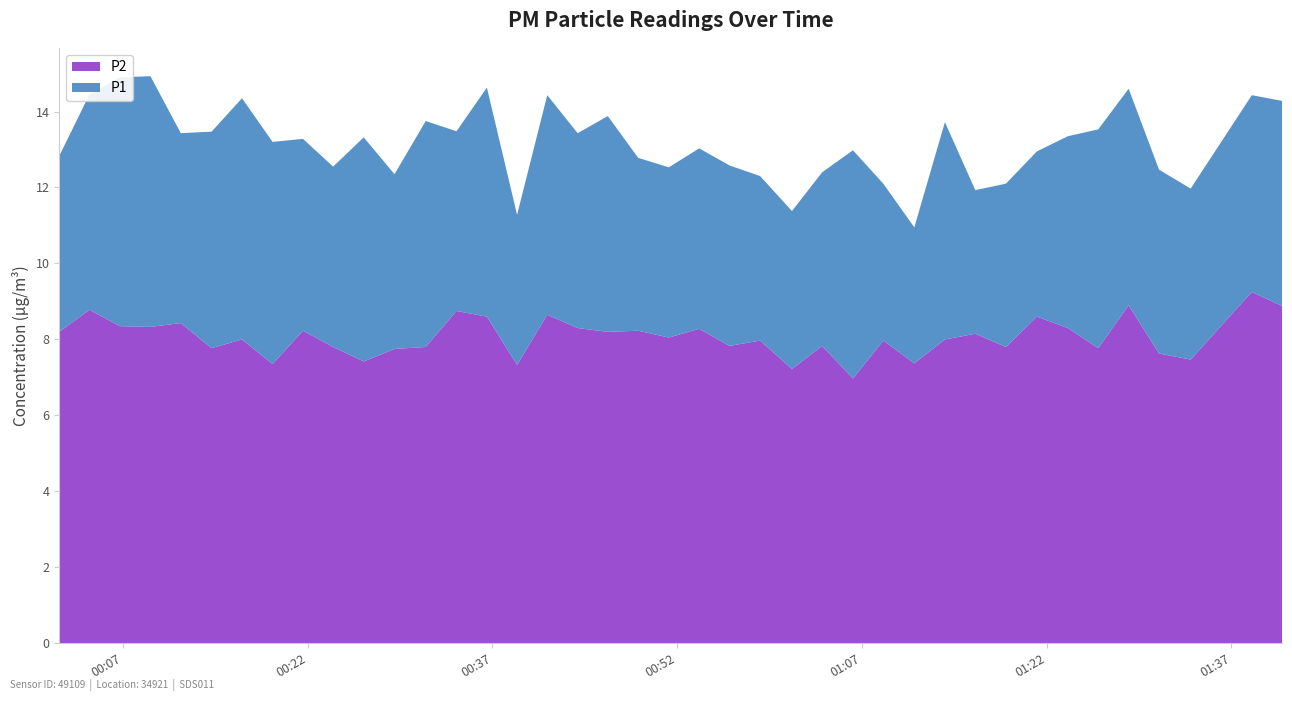

Reading right to left, transcribe all the data shown in this chart.

P1: 39=14.3	38=14.4	37=12.0	36=12.5	35=14.6	34=13.5	33=13.3	32=12.9	31=12.1	30=11.9	29=13.7	28=10.9	27=12.1	26=13.0	25=12.4	24=11.4	23=12.3	22=12.6	21=13.0	20=12.5	19=12.8	18=13.9	17=13.4	16=14.4	15=11.3	14=14.6	13=13.5	12=13.8	11=12.3	10=13.3	9=12.6	8=13.3	7=13.2	6=14.3	5=13.5	4=13.4	3=14.9	2=14.9	1=14.4	0=12.8
P2: 39=8.9	38=9.2	37=7.5	36=7.6	35=8.9	34=7.8	33=8.3	32=8.6	31=7.8	30=8.2	29=8.0	28=7.4	27=8.0	26=7.0	25=7.8	24=7.2	23=8.0	22=7.8	21=8.3	20=8.1	19=8.2	18=8.2	17=8.3	16=8.7	15=7.3	14=8.6	13=8.8	12=7.8	11=7.8	10=7.4	9=7.8	8=8.2	7=7.3	6=8.0	5=7.8	4=8.4	3=8.3	2=8.3	1=8.8	0=8.2